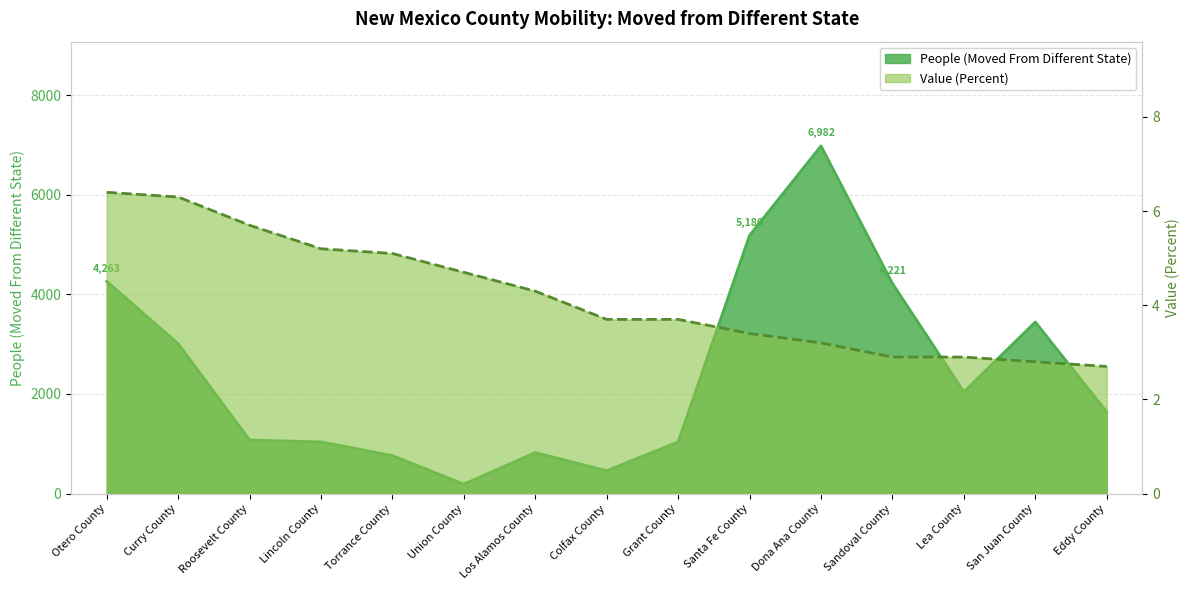

True or false: Value (Percent) has a value of 5.7 at Roosevelt County.

True